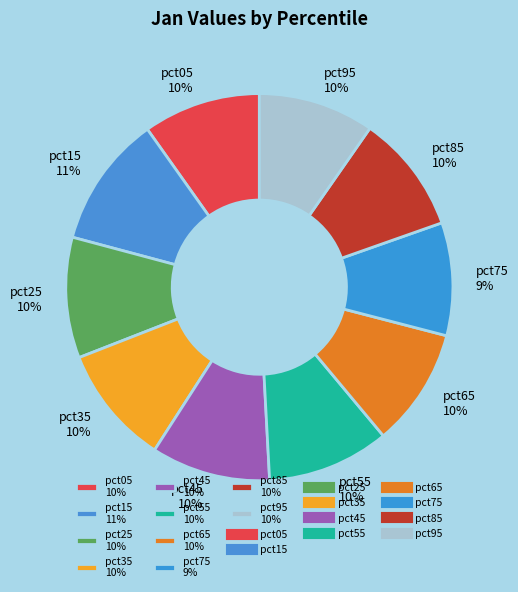

Count the number of slices in the pie.

10